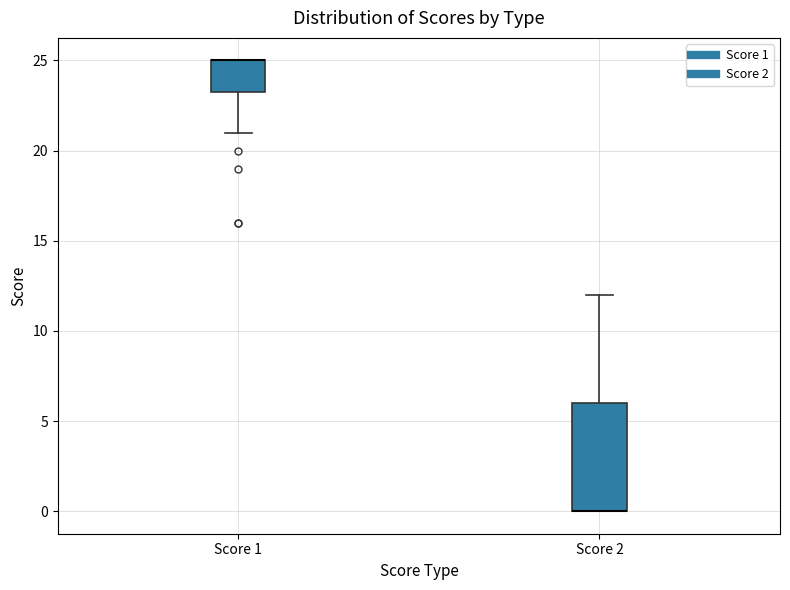

Reading left to right, transcribe this box plot: for each box, give where its median line is, the range the box spans, and where its two whiskers end, as read against the y-axis. The values are not printed on the chart, so give them approximately, as read against the axis.

Score 1: median 25.0 (drawn on the box's upper edge), box 23.5 to 25.0, whiskers 21.0 to 25.0
Score 2: median 0.0 (drawn on the box's lower edge), box 0.0 to 6.0, whiskers 0.0 to 12.0